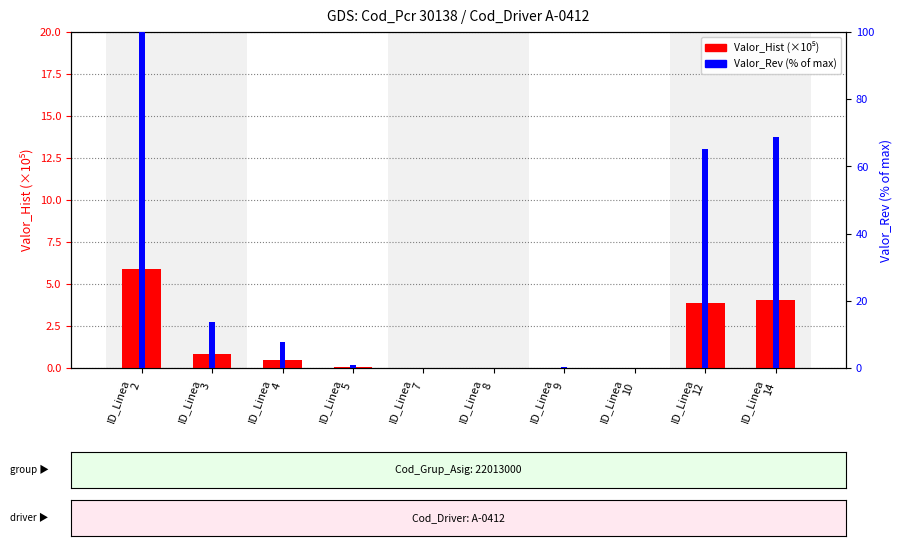

Is it true that Valor_Rev (% of max) equals 0.0 at ID_Linea
10?

False